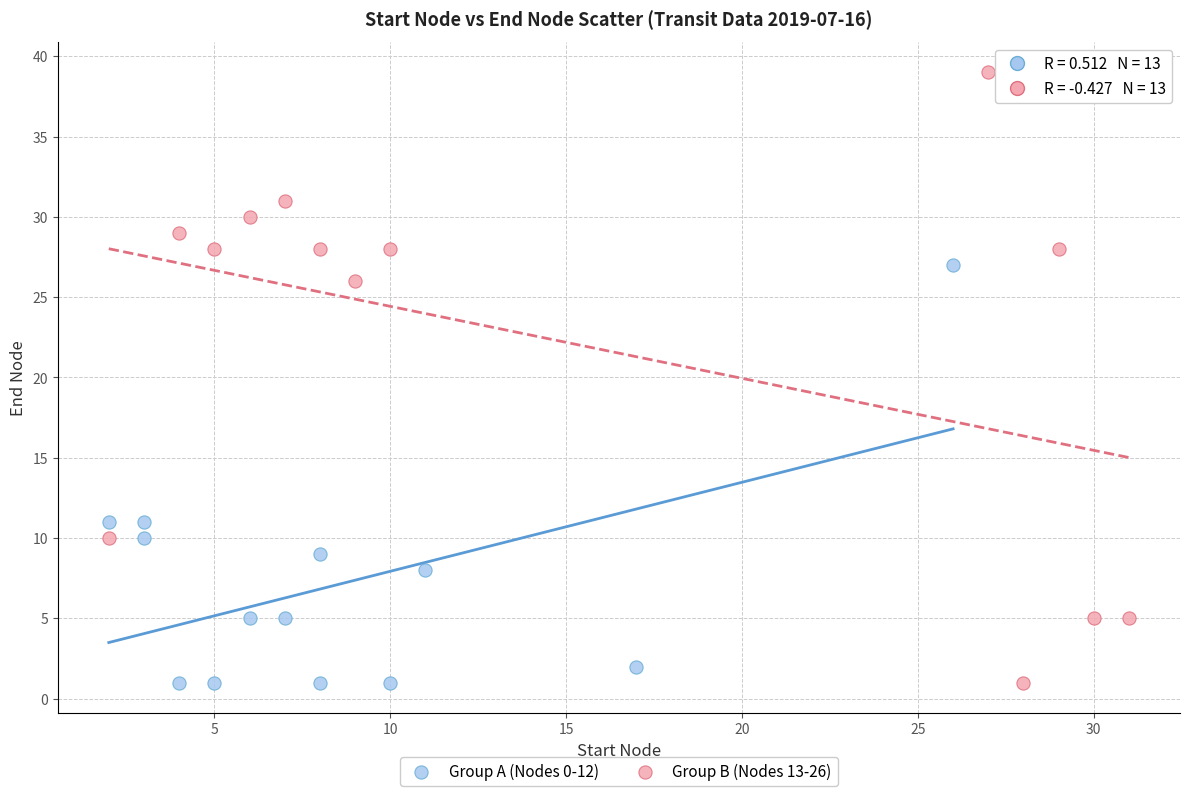

Which series reaches the maximum Y coordinate?

Group B (Nodes 13-26)